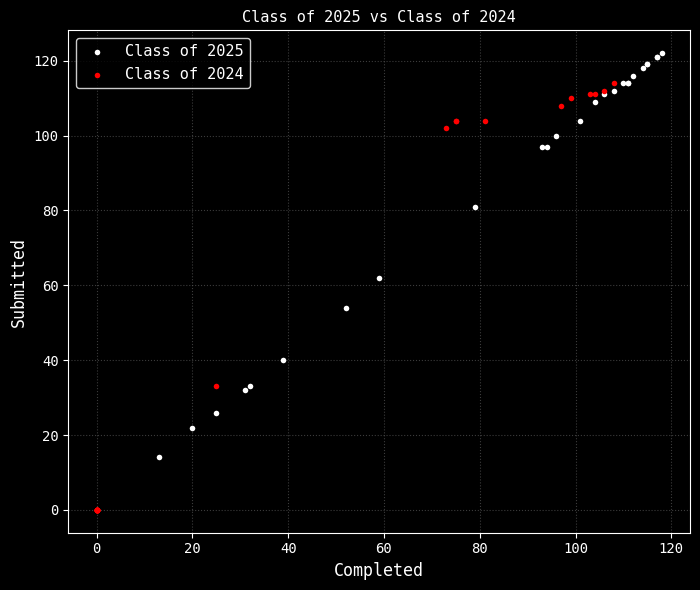

Which series contains the lowest Y value?

Class of 2024